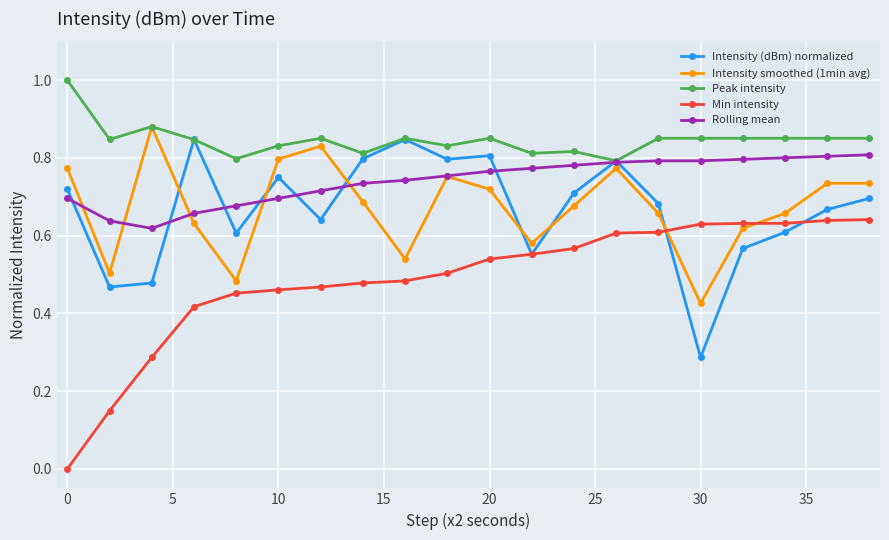

How many lines are shown in the chart?

5